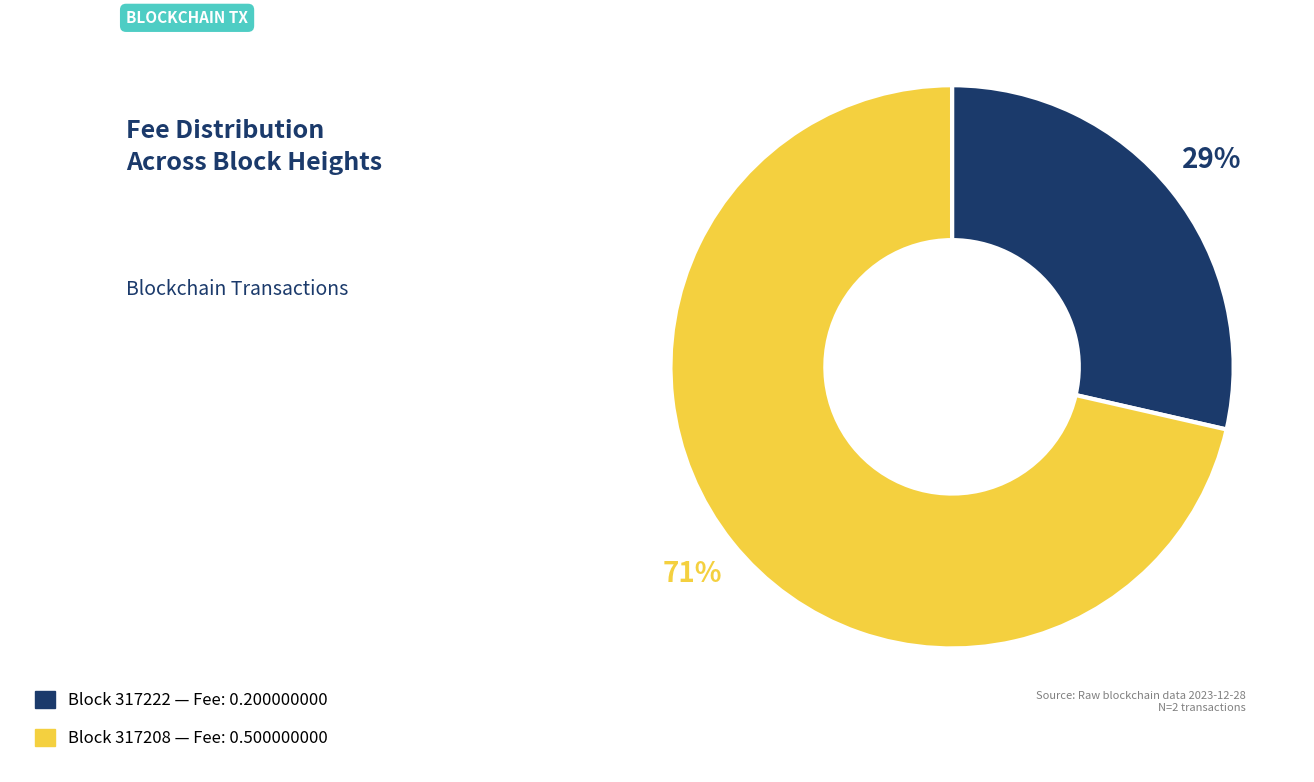

To the nearest percent, what is the average slice percentage?

50%